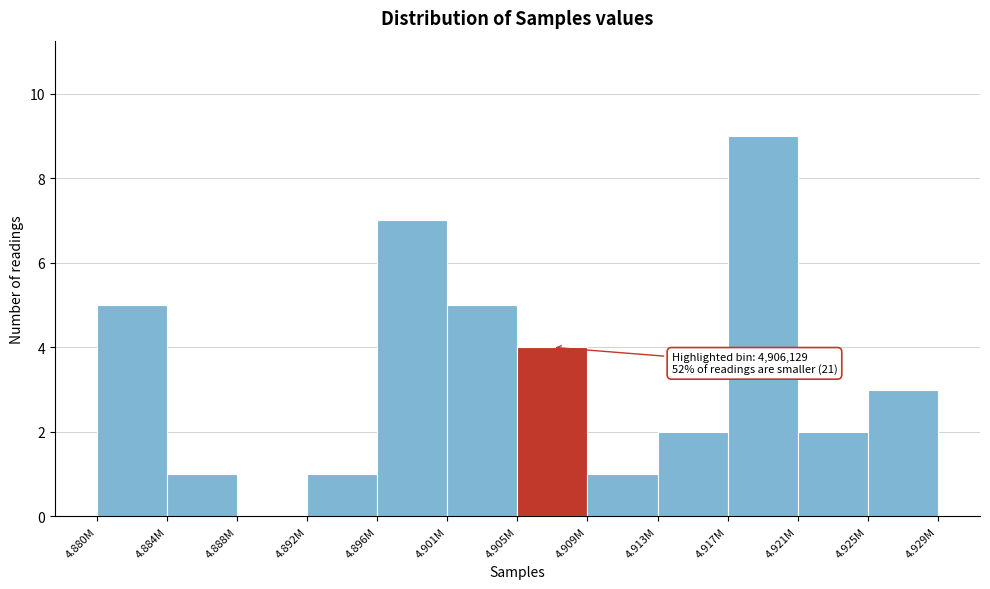

Reading right to left, extract all data points from this chart.

4.925M=3	4.921M=2	4.917M=9	4.913M=2	4.909M=1	4.905M=4	4.901M=5	4.896M=7	4.892M=1	4.888M=0	4.884M=1	4.880M=5